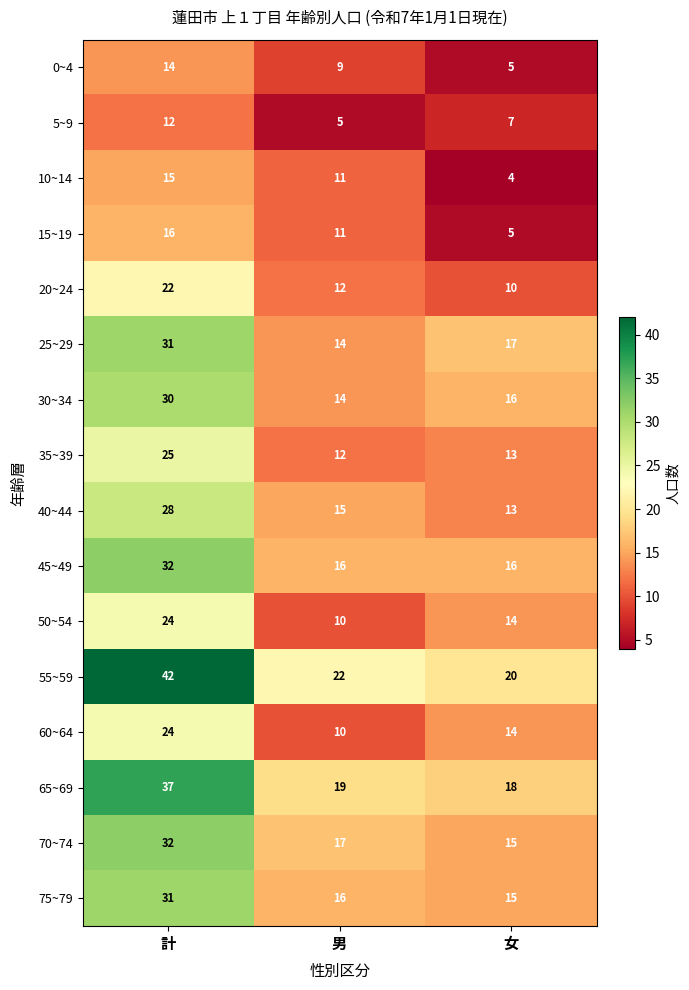

Where is 55~59 nearest to the value 31?

男